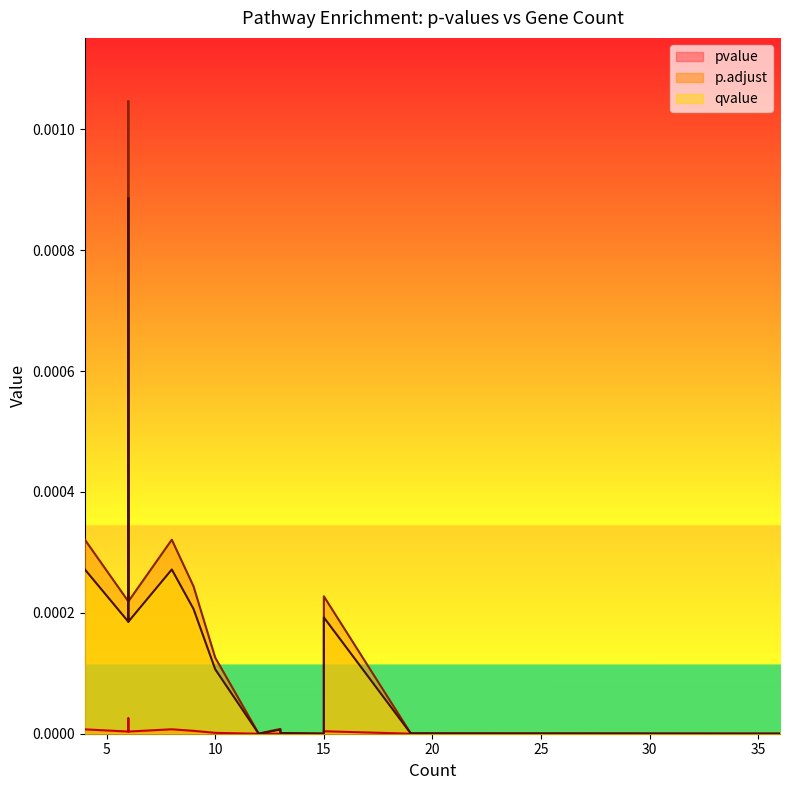

At which label is qvalue closest to 0?

15